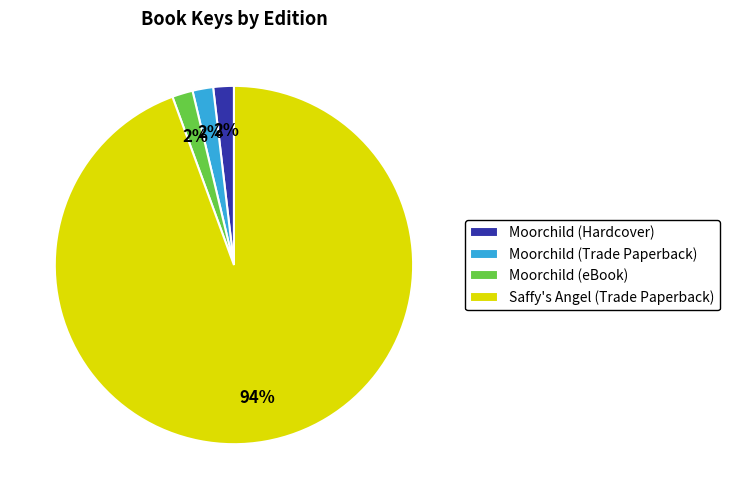

Which category has the biggest portion of the pie?

Saffy's Angel (Trade Paperback)